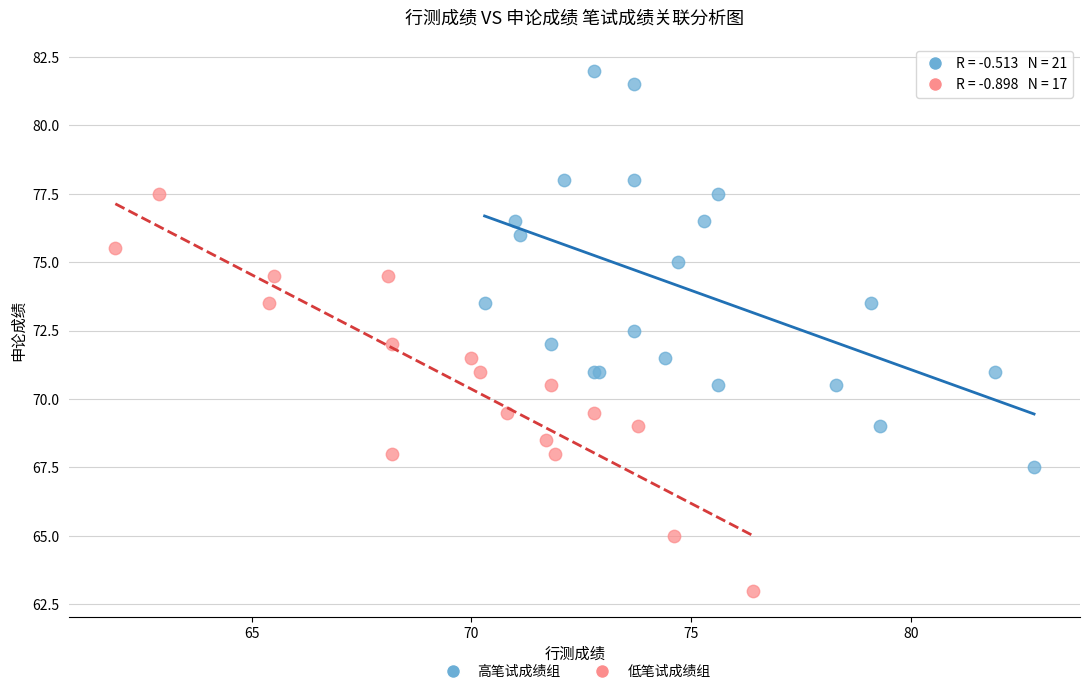

Which series reaches the minimum Y coordinate?

低笔试成绩组